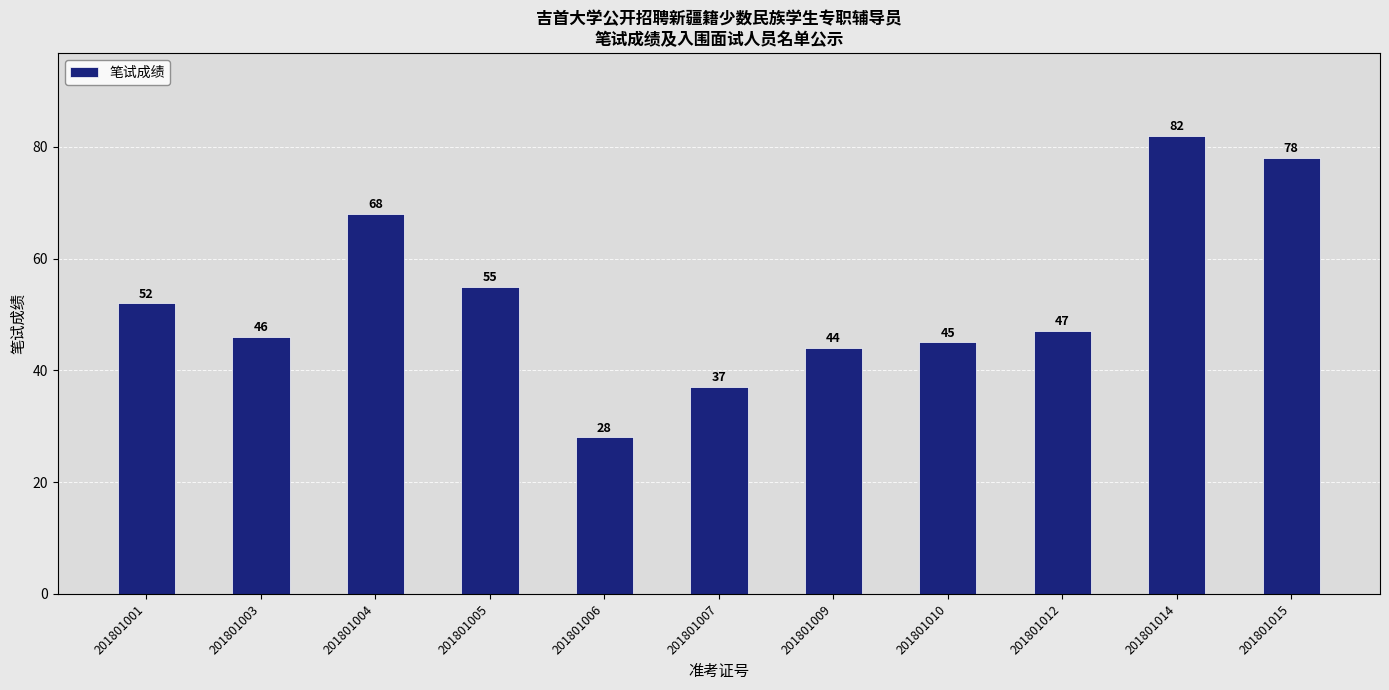

Which label corresponds to the smallest value in the chart?

201801006